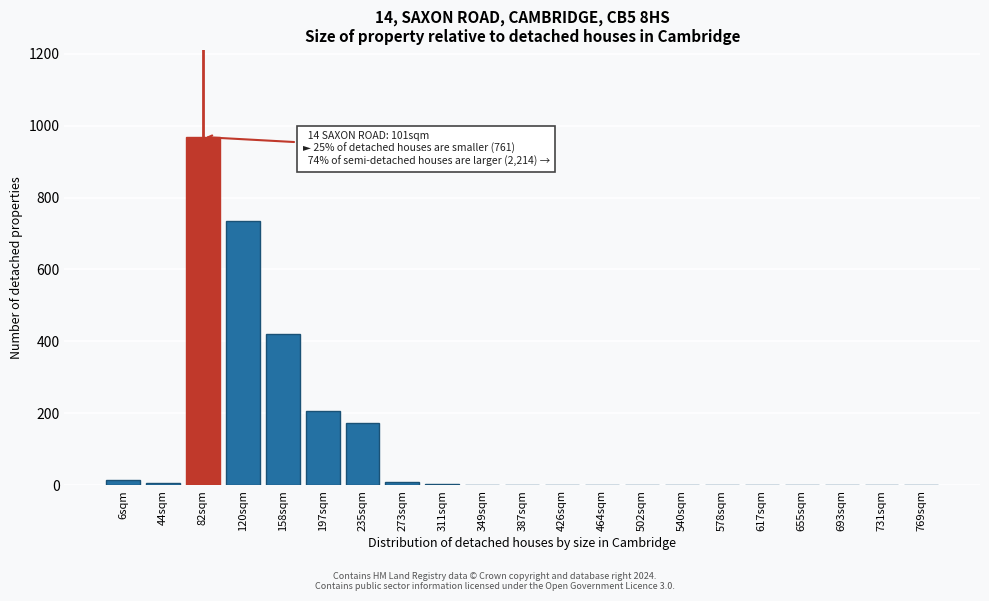

Where is the data nearest to the value 484?

158sqm